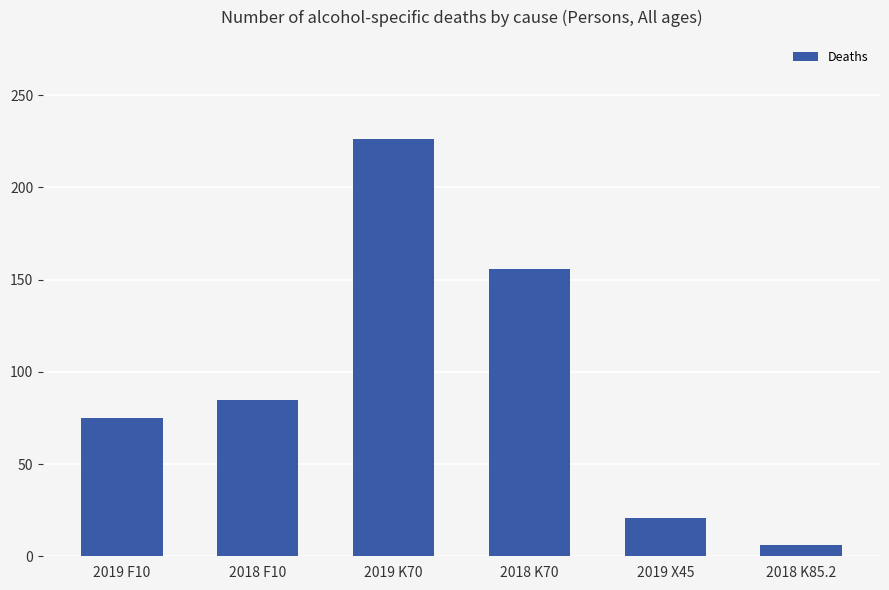

What is the smallest value displayed?

6